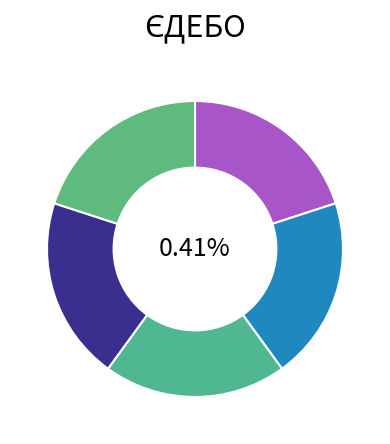

Rank the categories by value from lowest to highest.

днз№1 "Золотий ключик", ДНЗ (ясла-садок) №3 "Веселка", ДНЗ (ясла - садок) № 4 "Золота рибка", ДНЗ №5 "Берізка", ДНЗ №6 "Чебурашка"